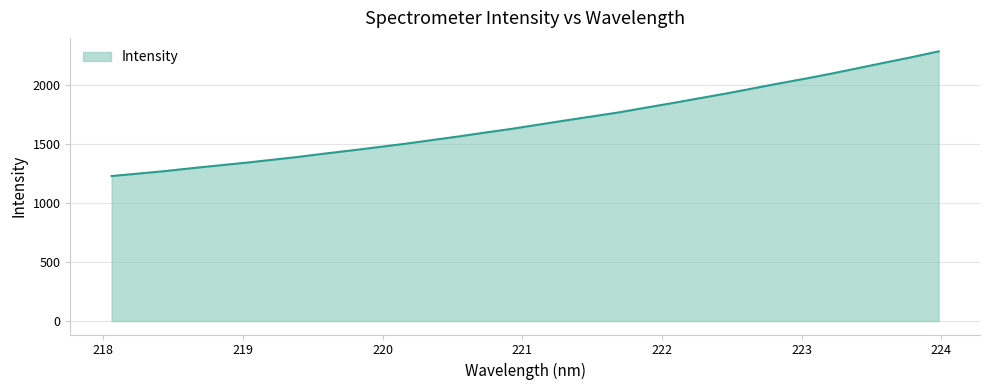

How many lines are shown in the chart?

1